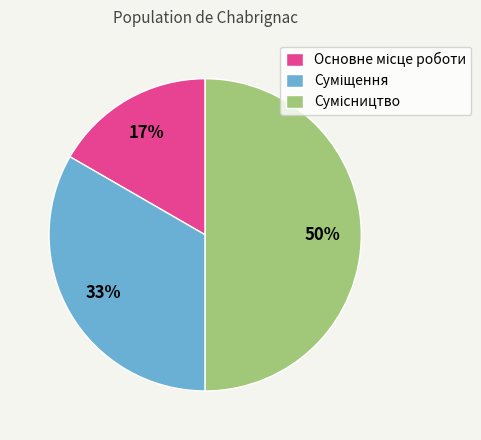

To the nearest percent, what is the average slice percentage?

33%